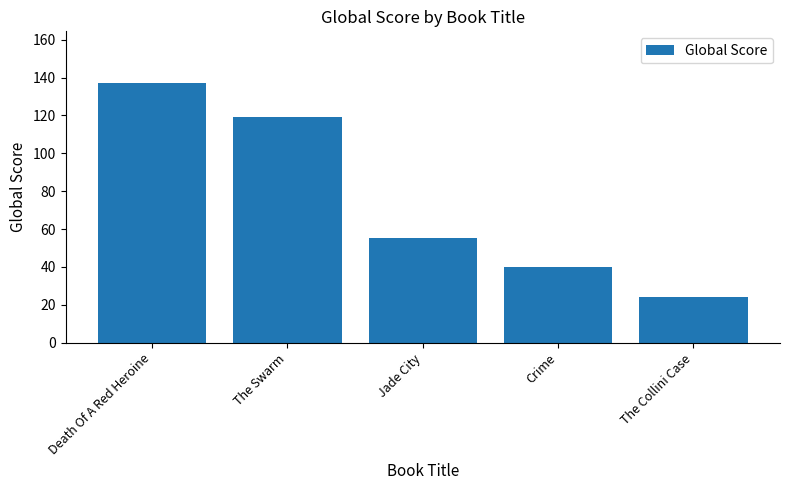

Count the values in the range 40 to 119.

3